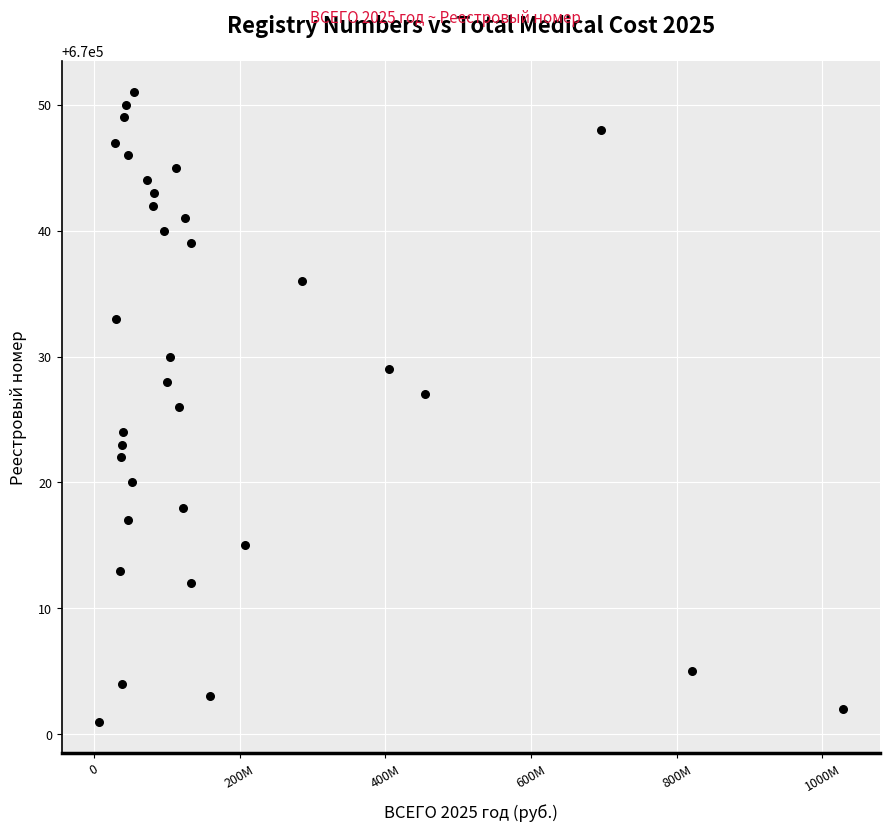

What is the range of Y values (max minus min)?

50